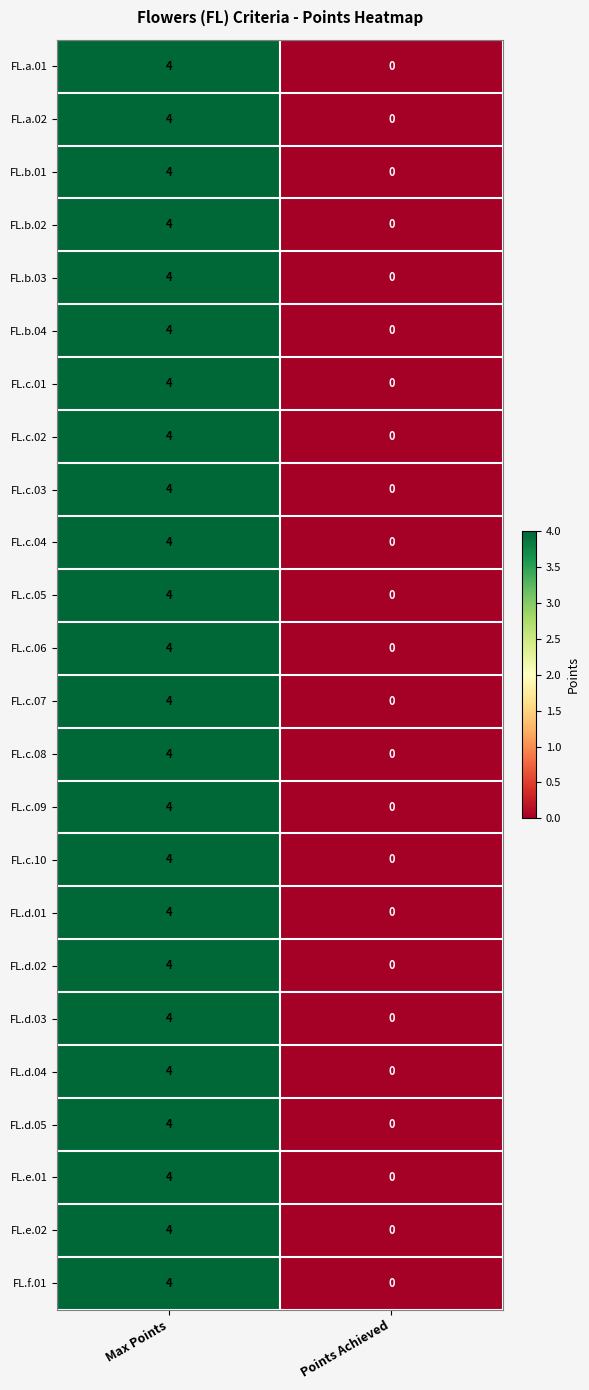

At which label does FL.c.06 reach its minimum?

Points Achieved